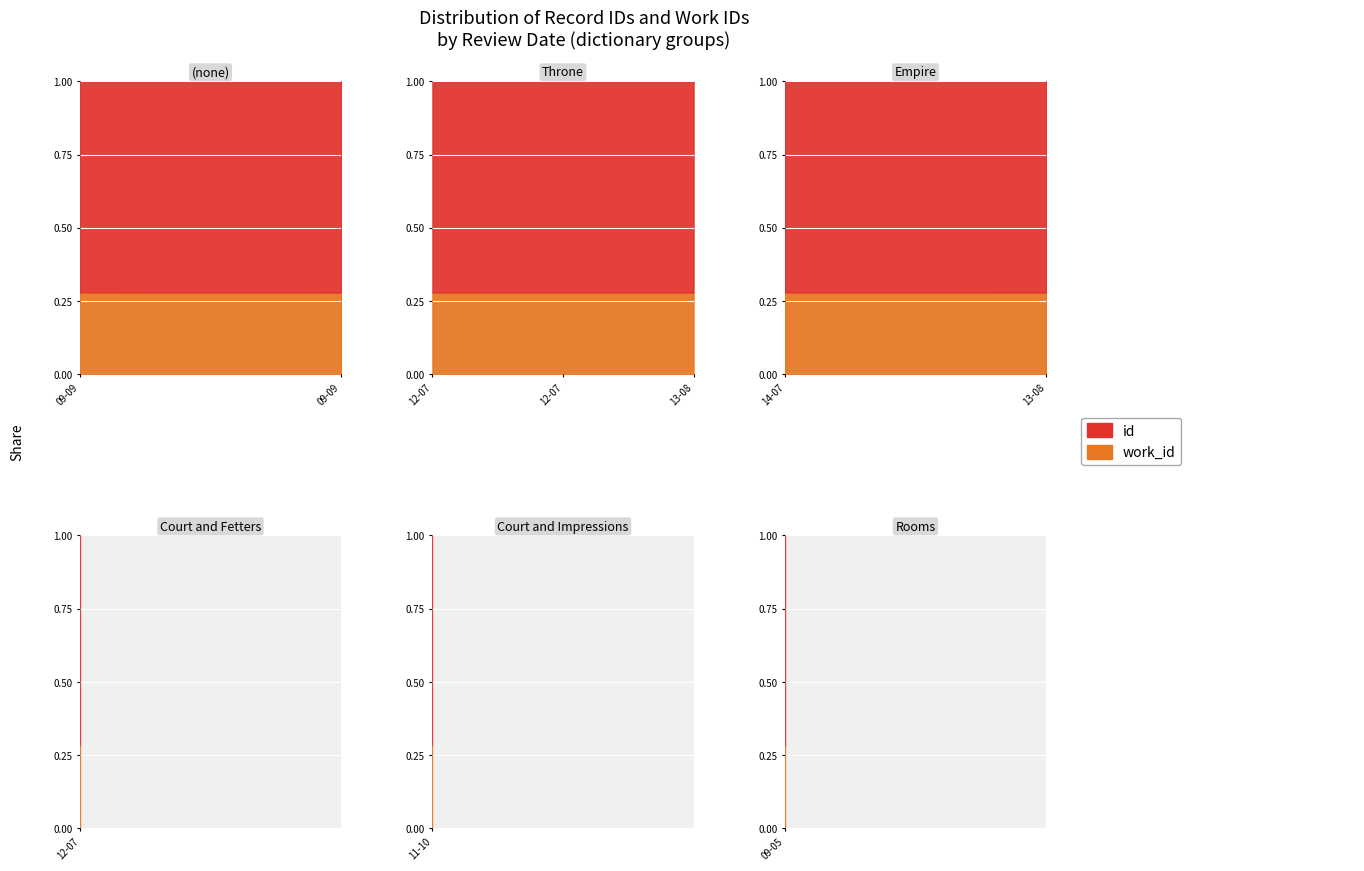

Reading left to right, extract all data points from this chart.

id: 2009-09-14=10662	2012-07-02=10688	2012-07-02=10690	2014-07-03=10693	2012-07-02=10694	2011-10-20=10698	2009-05-26=10715	2009-09-14=10718	2013-08-07=10751	2013-08-07=10756
work_id: 2009-09-14=4146	2012-07-02=4153	2012-07-02=4153	2014-07-03=4153	2012-07-02=4153	2011-10-20=4153	2009-05-26=4153	2009-09-14=4153	2013-08-07=4167	2013-08-07=4167